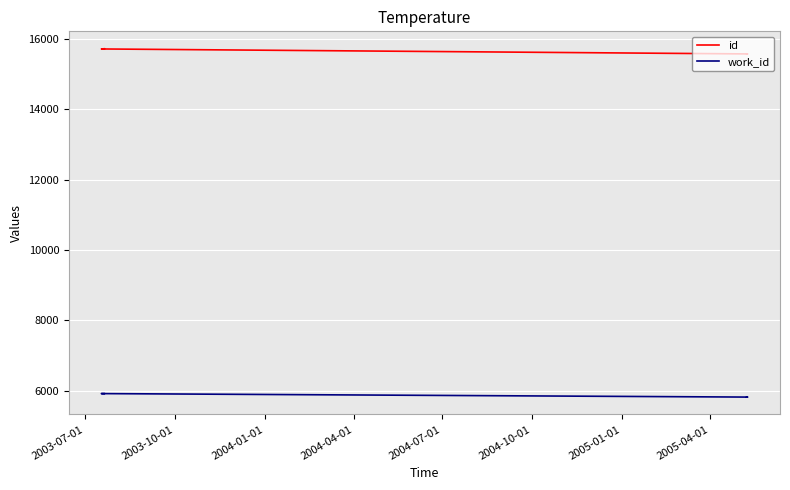

Does the chart display data point markers on the line(s)?

No